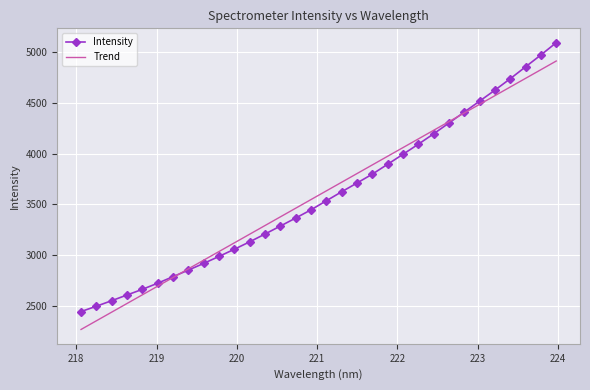

Rank the series by their maximum value, from highest to lowest.

Intensity, Trend